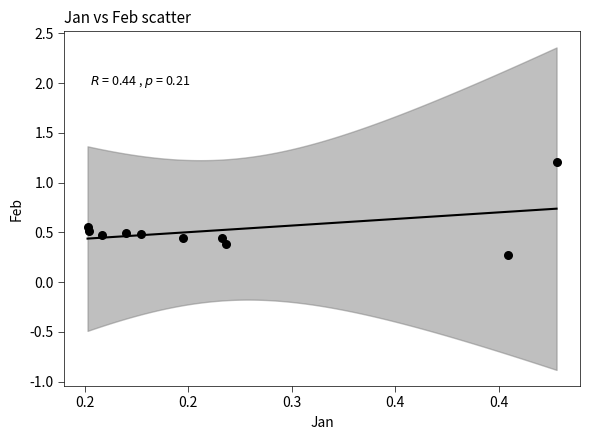

What Y value in the scatter plot is closest to 0?

0.3